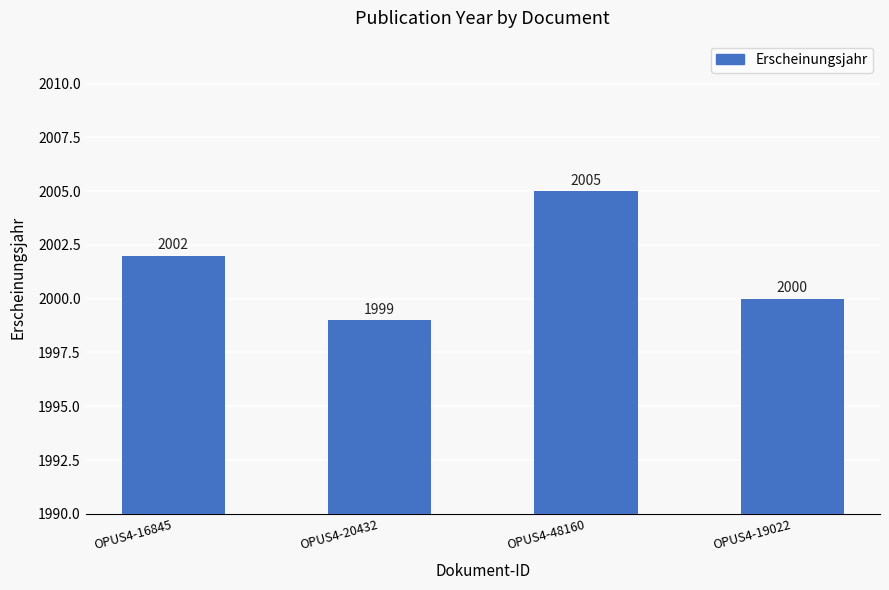

Reading right to left, list all the values displayed in this chart.

2000	2005	1999	2002